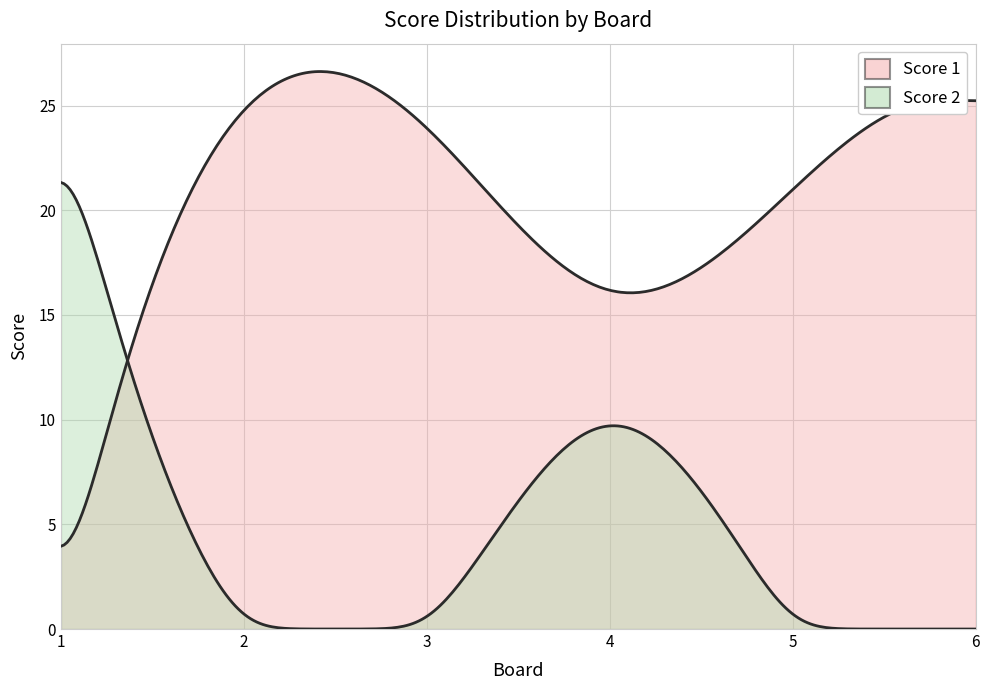

Where is Score 1 nearest to the value 12?

4